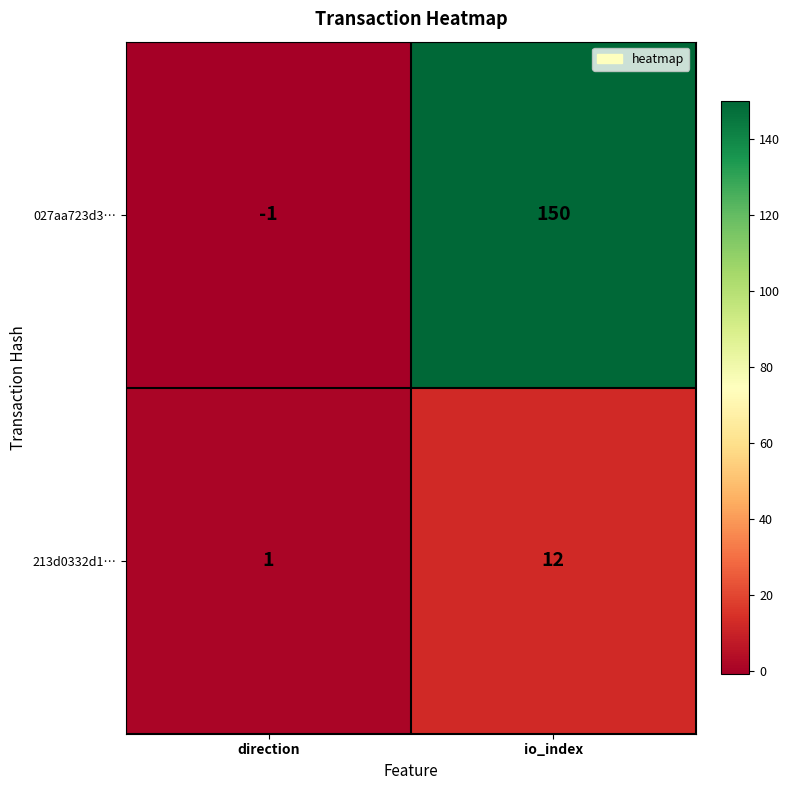

What is the sum of the 213d0332d1… values at direction and io_index?

13